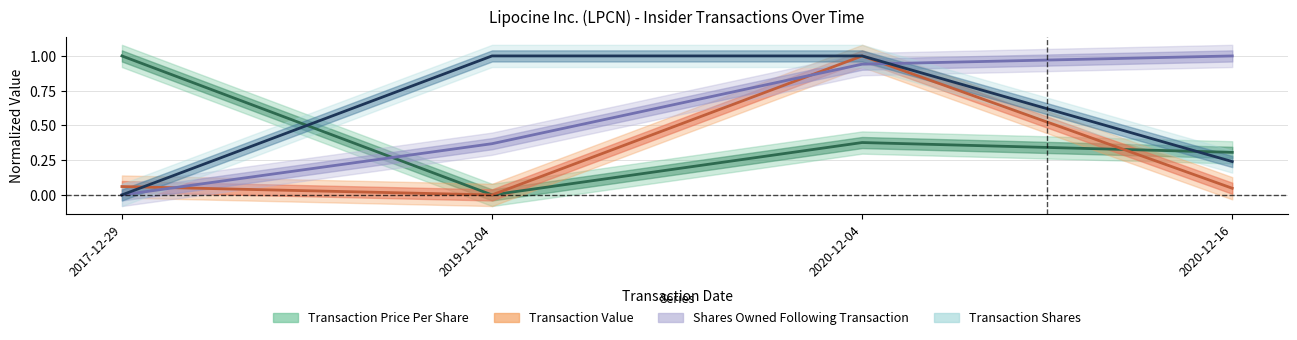

What is the average value of the Transaction Price Per Share series?

0.4